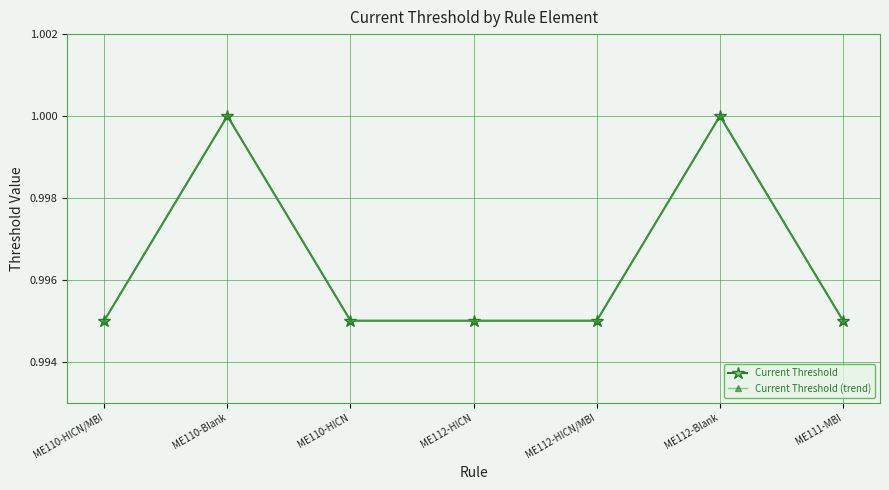

Rank the series by their maximum value, from highest to lowest.

Current Threshold, Current Threshold (trend)